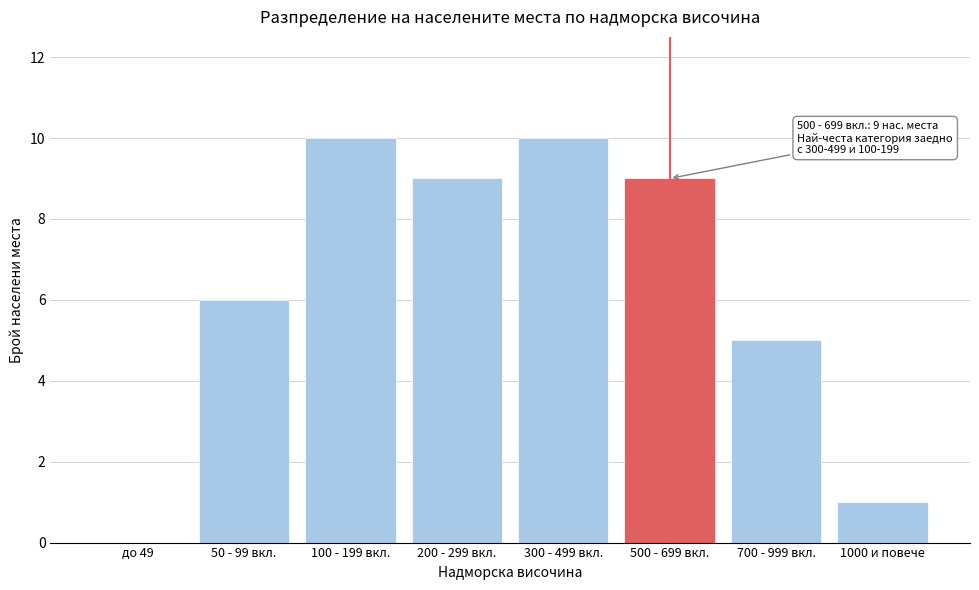

Reading left to right, what are all the values shown in this chart?

до 49=0	50 - 99 вкл.=6	100 - 199 вкл.=10	200 - 299 вкл.=9	300 - 499 вкл.=10	500 - 699 вкл.=9	700 - 999 вкл.=5	1000 и повече=1